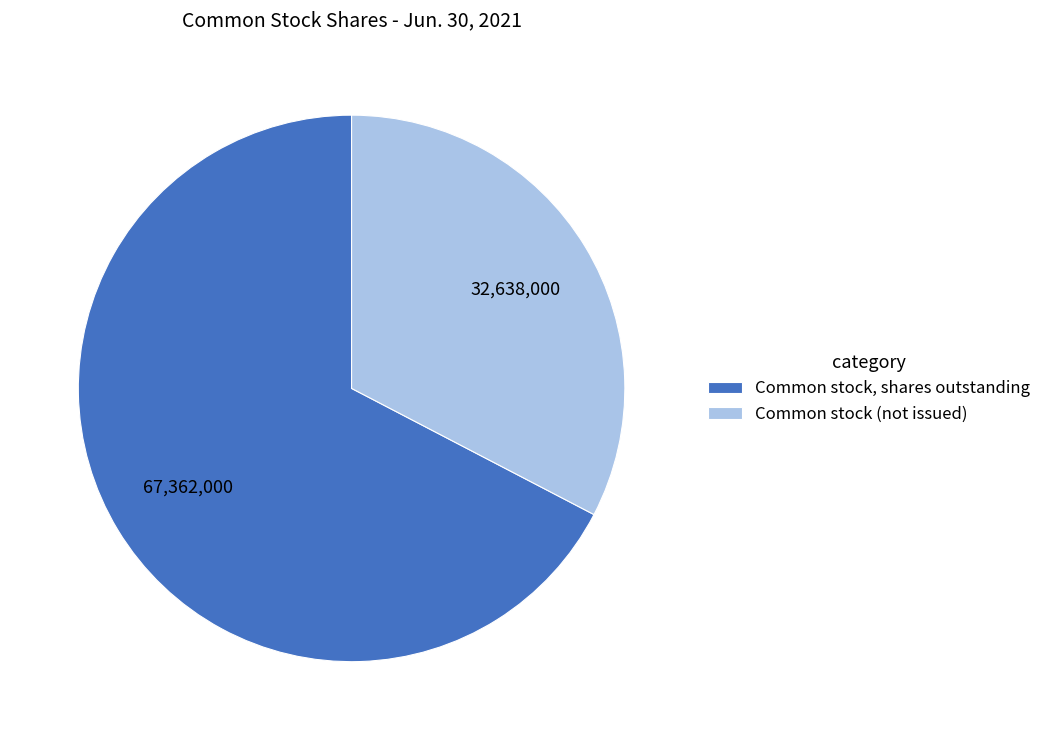

Combined, do Common stock, shares outstanding and Common stock (not issued) account for over 50%?

Yes